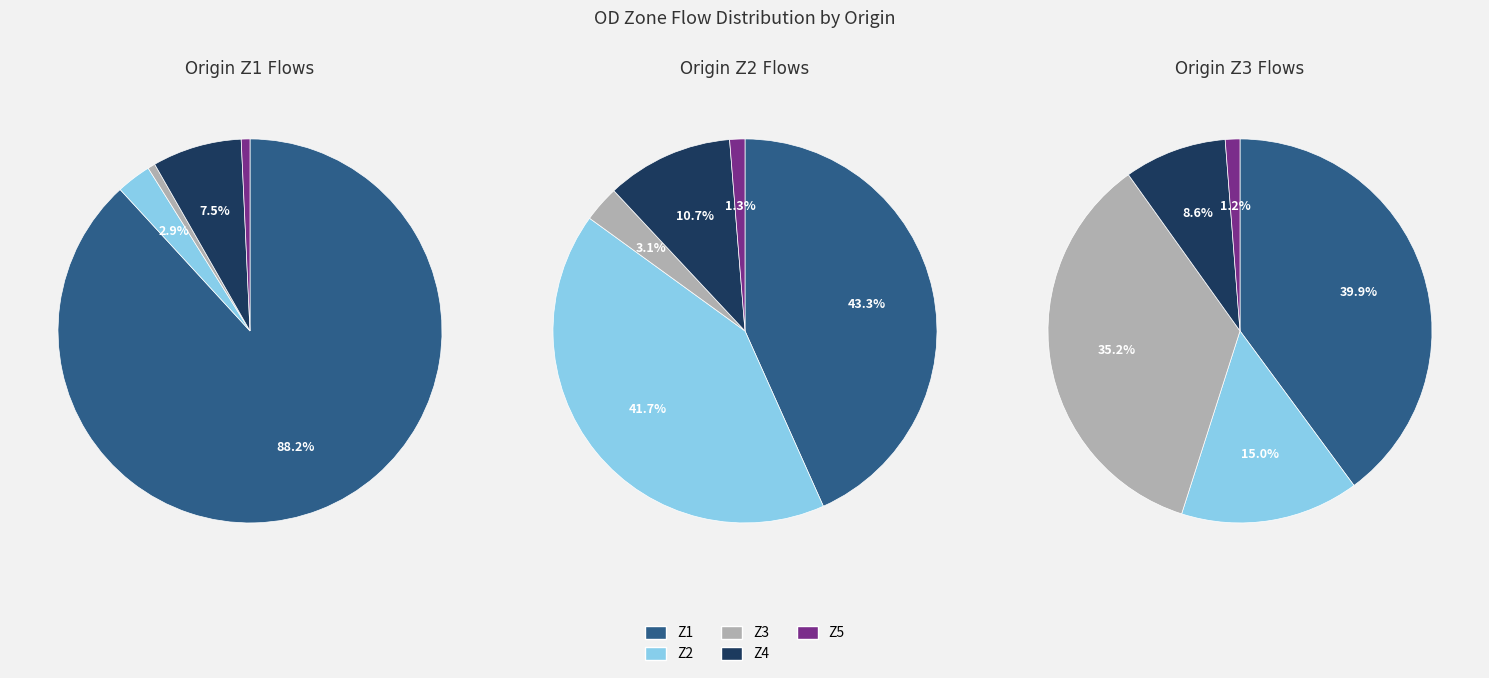

Does any single category account for the majority?

No